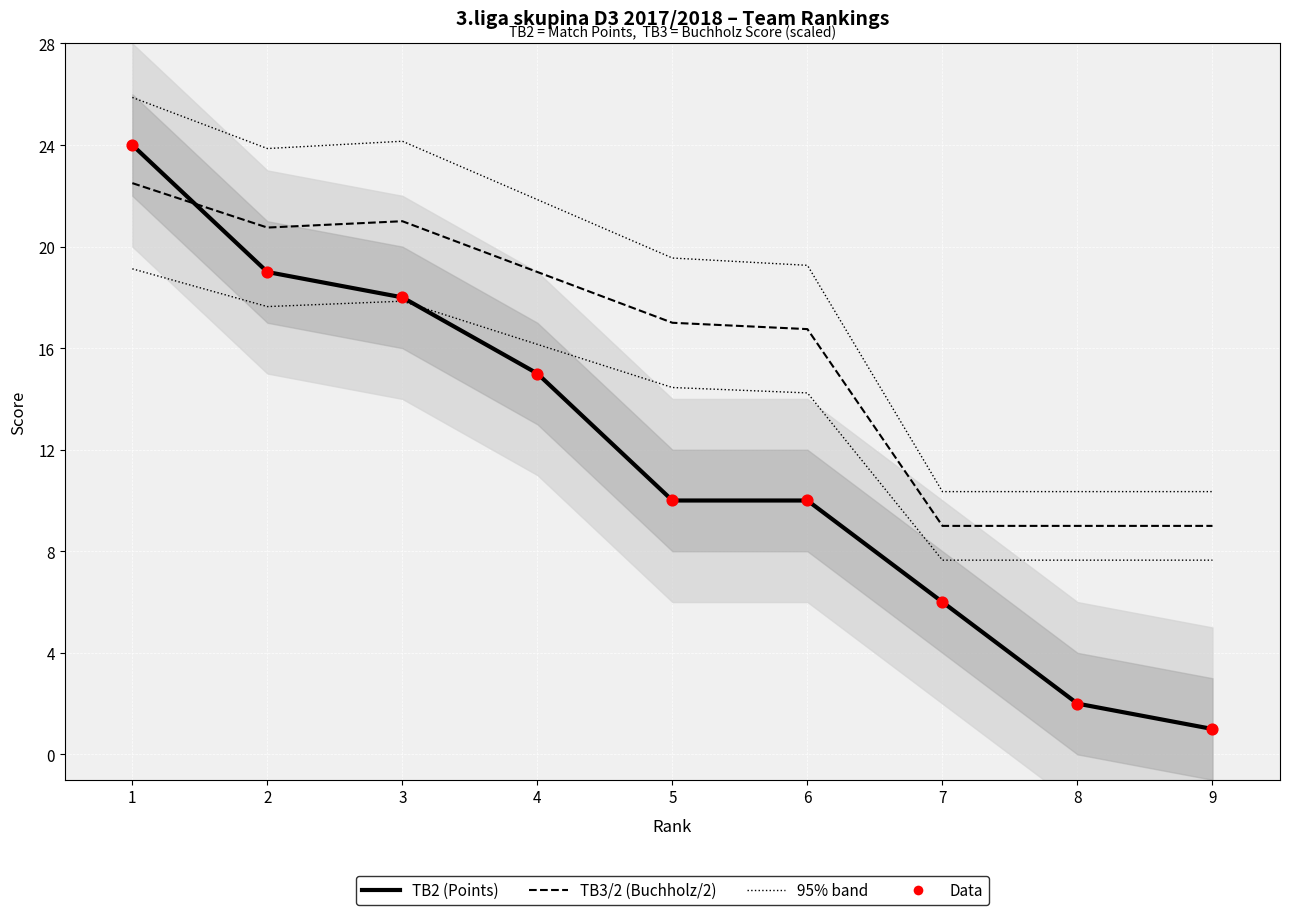

Is the value of TB3/2 (Buchholz/2) at 4 greater than the value of Data (TB2) at 9?

Yes